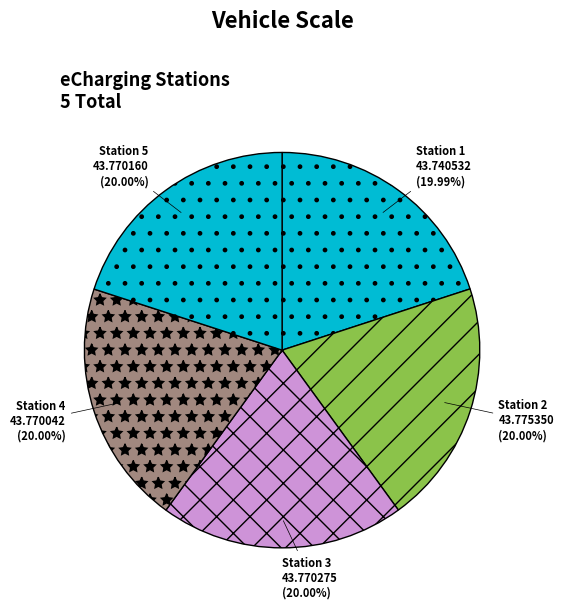

How many segments does this pie chart have?

5